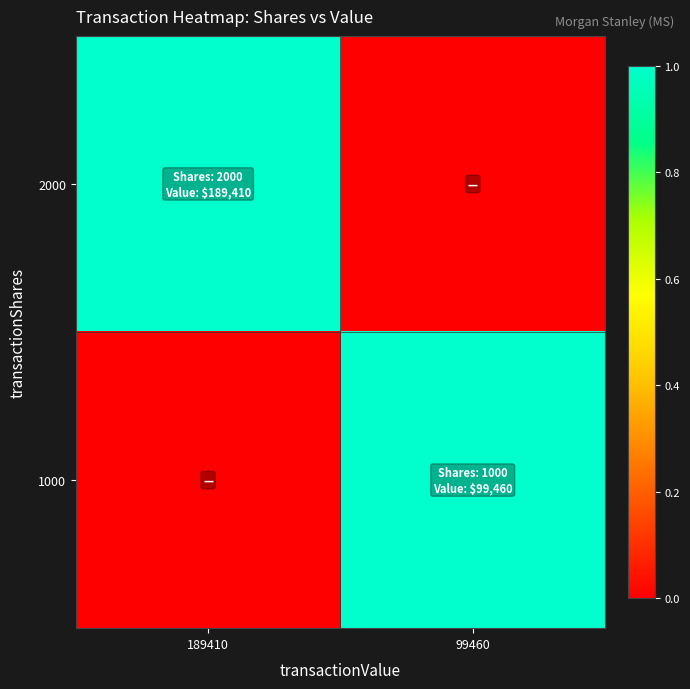

Between 189410 and 99460, which is larger?

189410